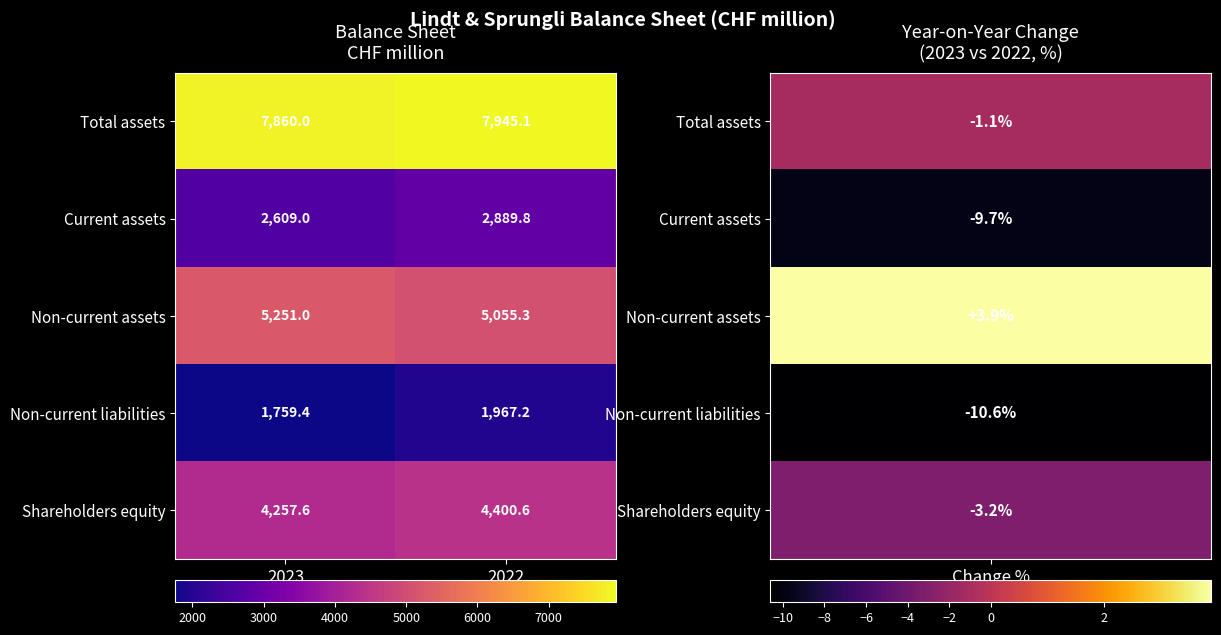

How many data points does each series have?

2